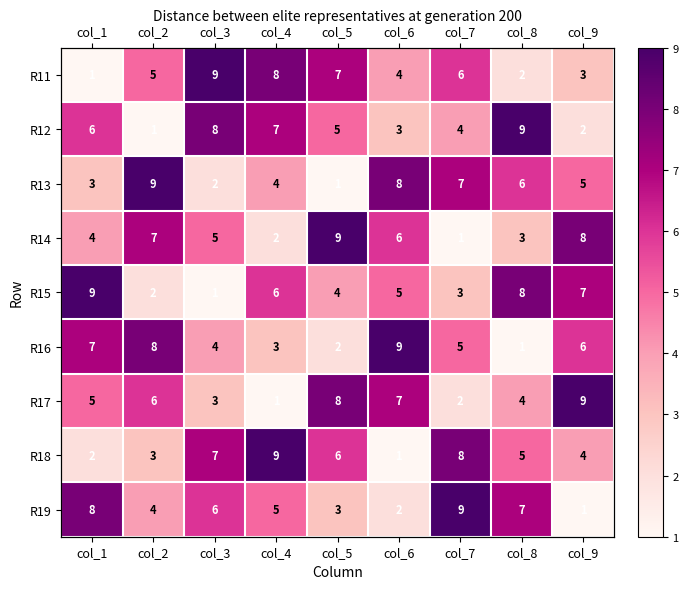

Between col_6 and col_3, which is larger?

col_3